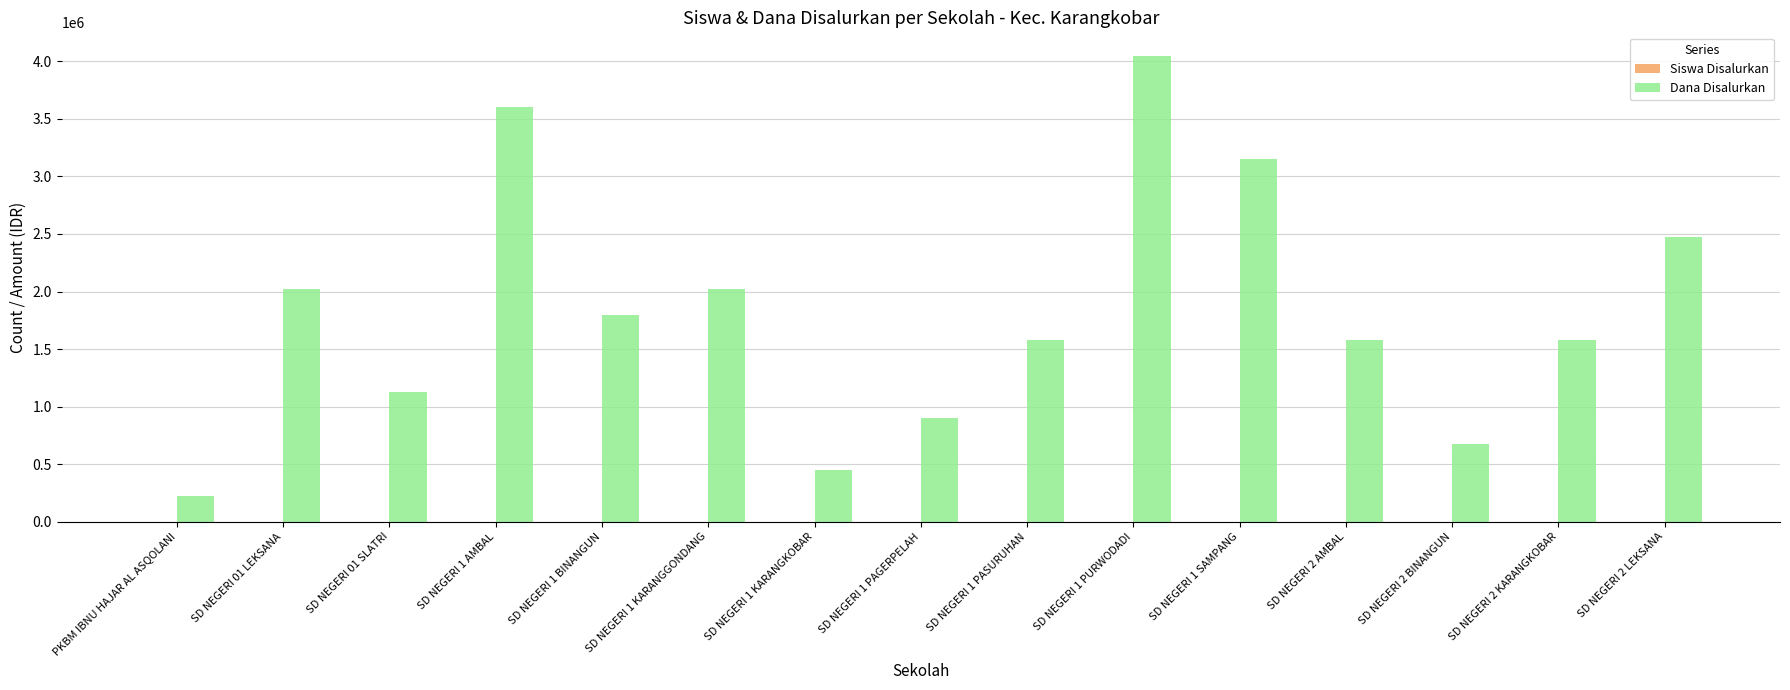

The value of Dana Disalurkan at SD NEGERI 1 BINANGUN is 3084954. True or false?

False